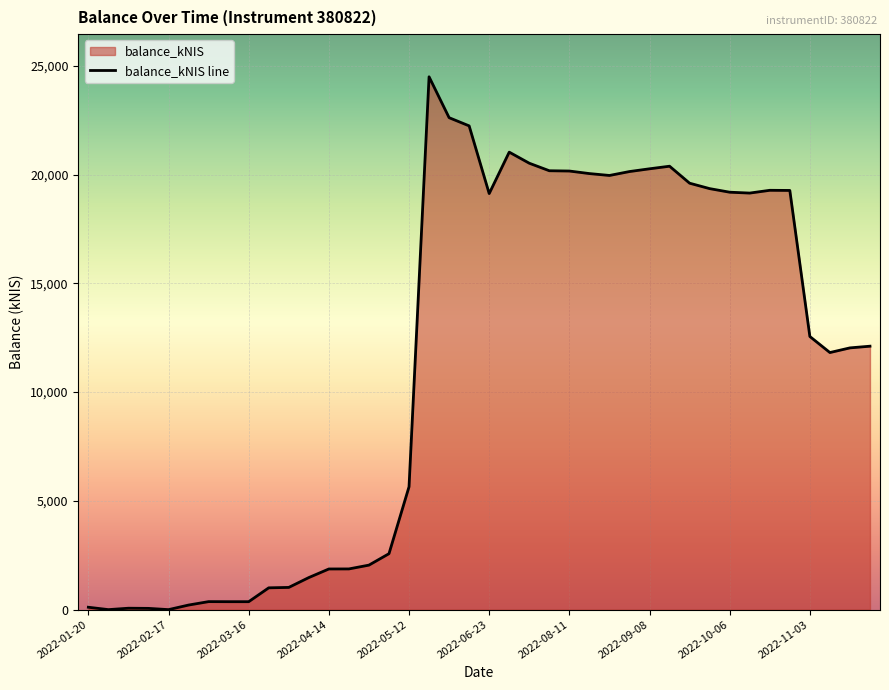

At which category does the chart reach its peak across all series?

2022-05-19